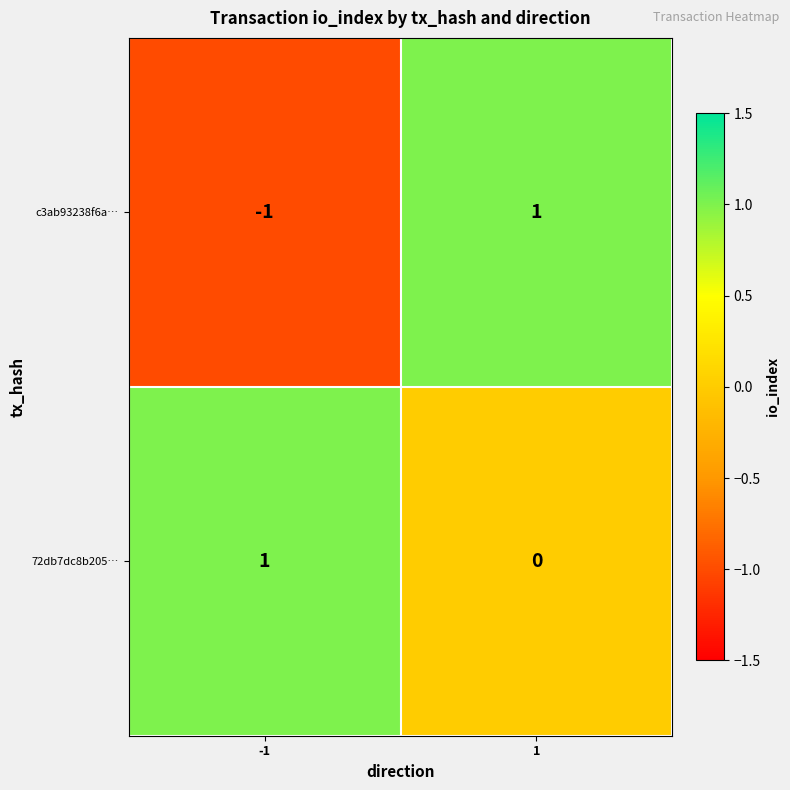

What is the greatest value displayed?

1